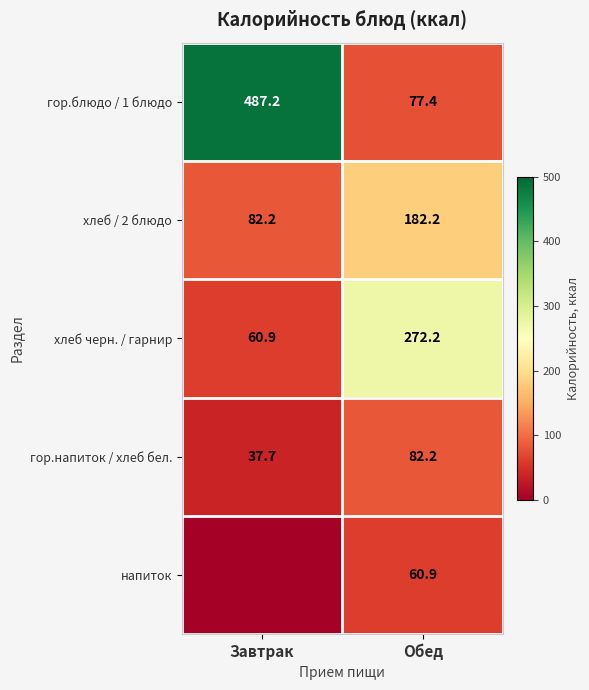

Rank the series at Обед from lowest to highest value.

напиток, гор.блюдо / 1 блюдо, гор.напиток / хлеб бел., хлеб / 2 блюдо, хлеб черн. / гарнир